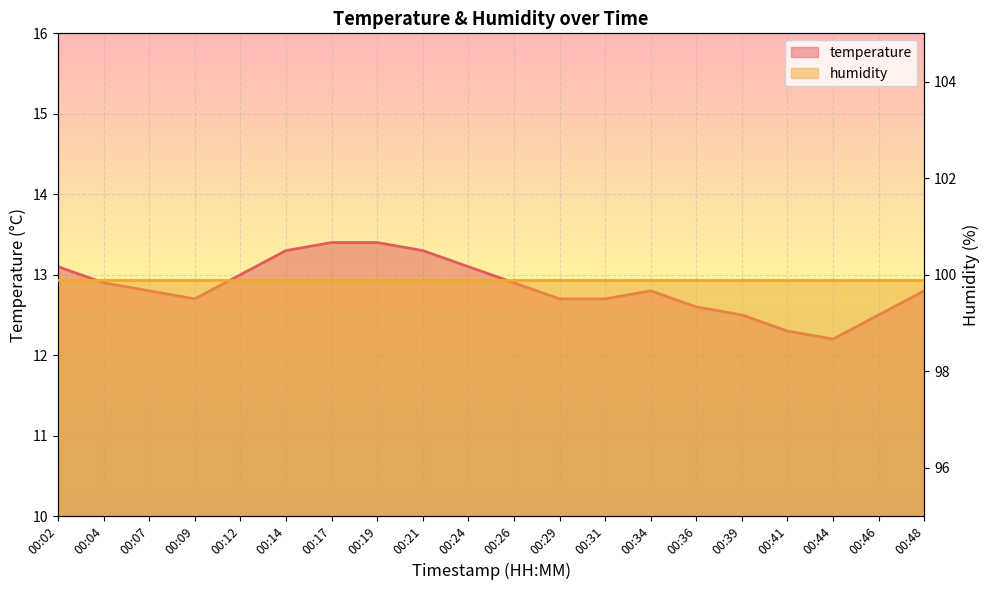

The value at 00:19 is 23.2. True or false?

False